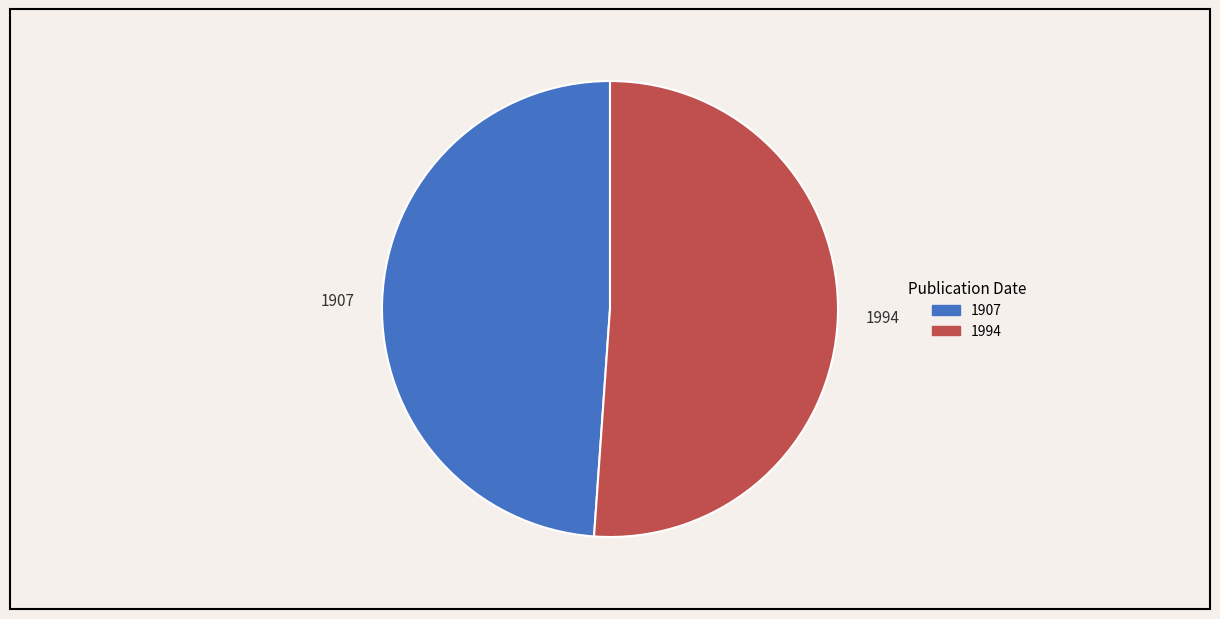

Which has a higher value, 1907 or 1994?

1994